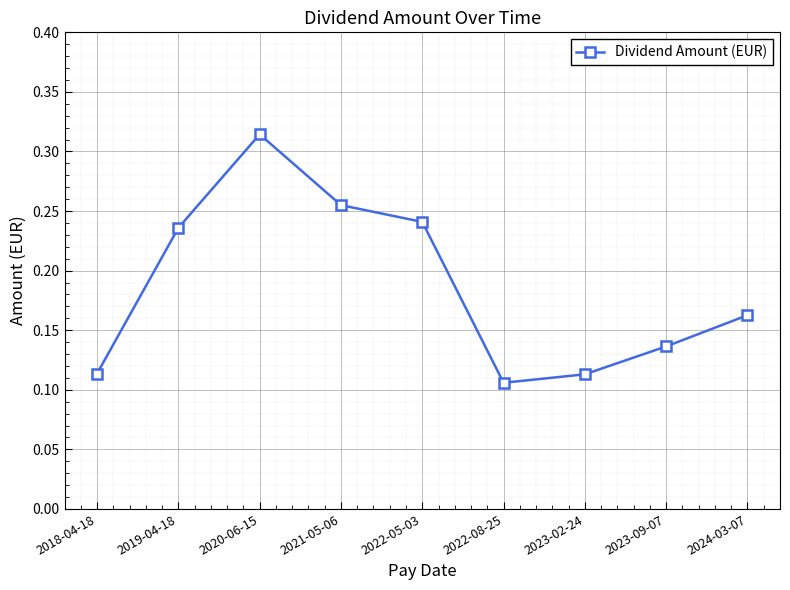

What is the sum of all values?

1.7